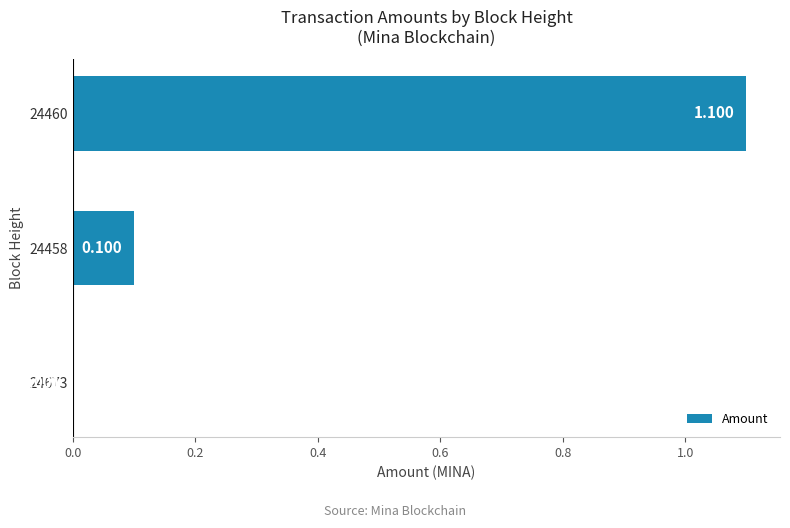

Are the bars horizontal?

Yes